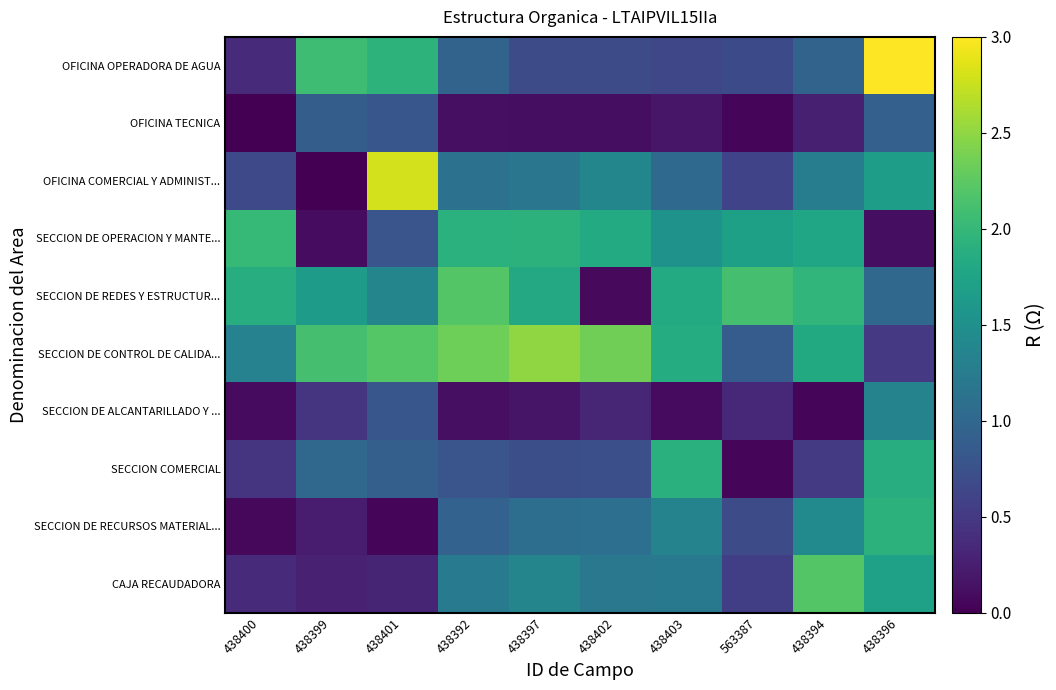

How many categories are shown in the chart?

10